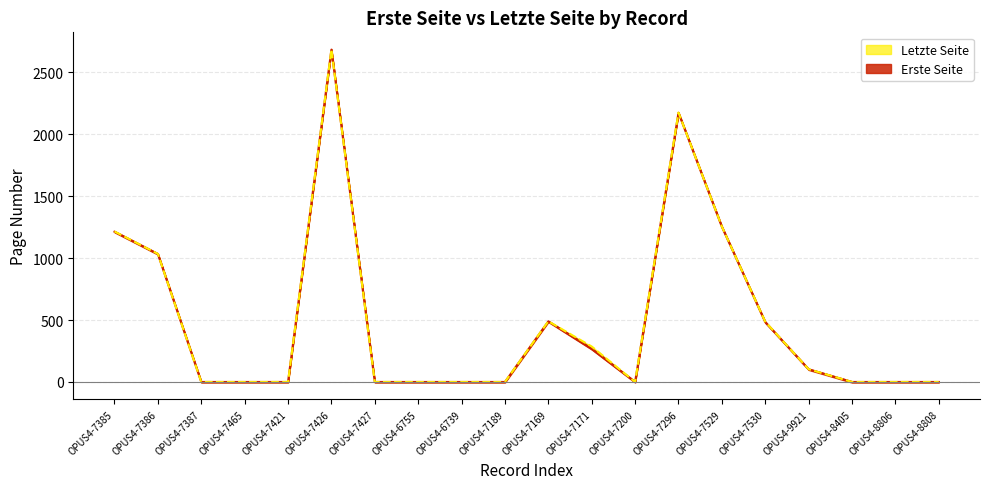

How many values in Letzte Seite are above zero?

9